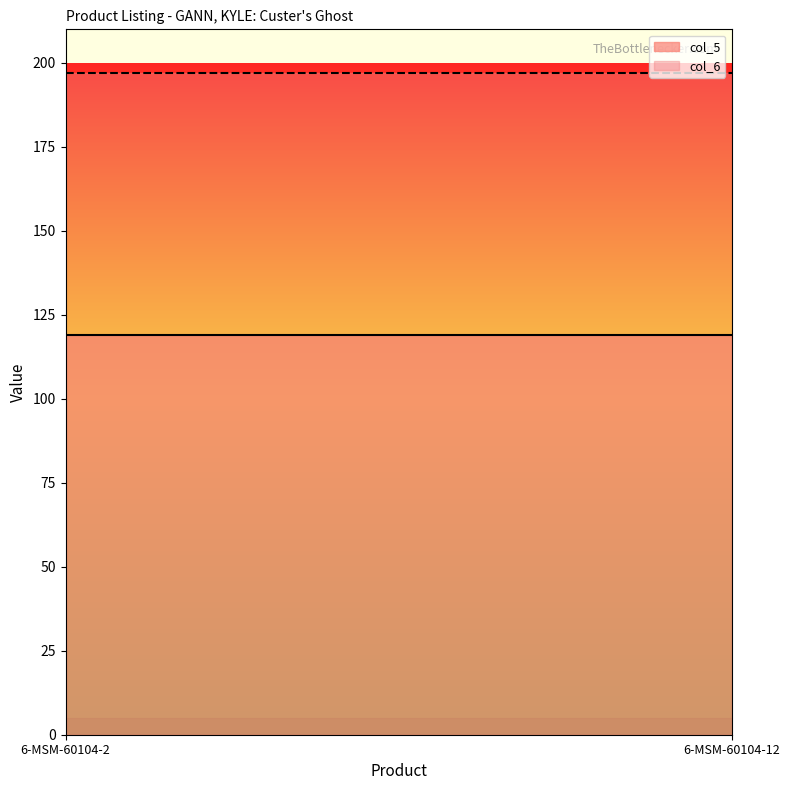

What is the sum of all col_6 values?

394